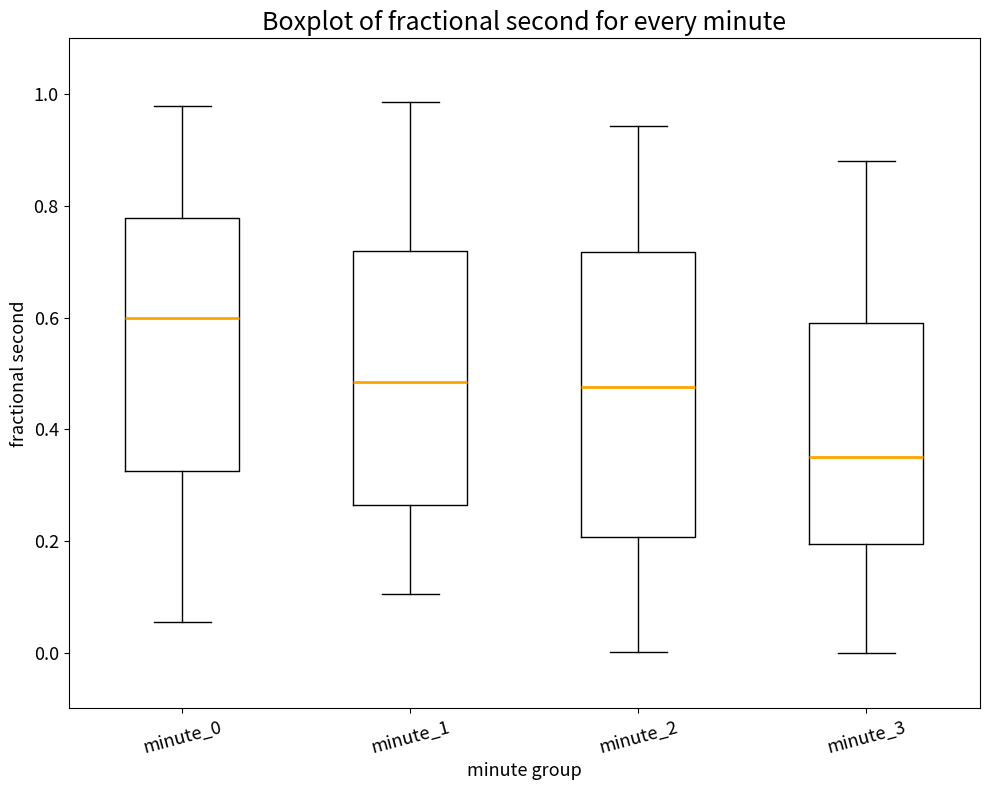

Reading left to right, transcribe this box plot: for each box, give where its median line is, the range the box spans, and where its two whiskers end, as read against the y-axis. The values are not printed on the chart, so give them approximately, as read against the axis.

minute_0: median 0.60, box 0.32 to 0.78, whiskers 0.06 to 0.98
minute_1: median 0.48, box 0.26 to 0.72, whiskers 0.10 to 0.98
minute_2: median 0.48, box 0.20 to 0.72, whiskers 0.00 to 0.94
minute_3: median 0.36, box 0.20 to 0.58, whiskers 0.00 to 0.88